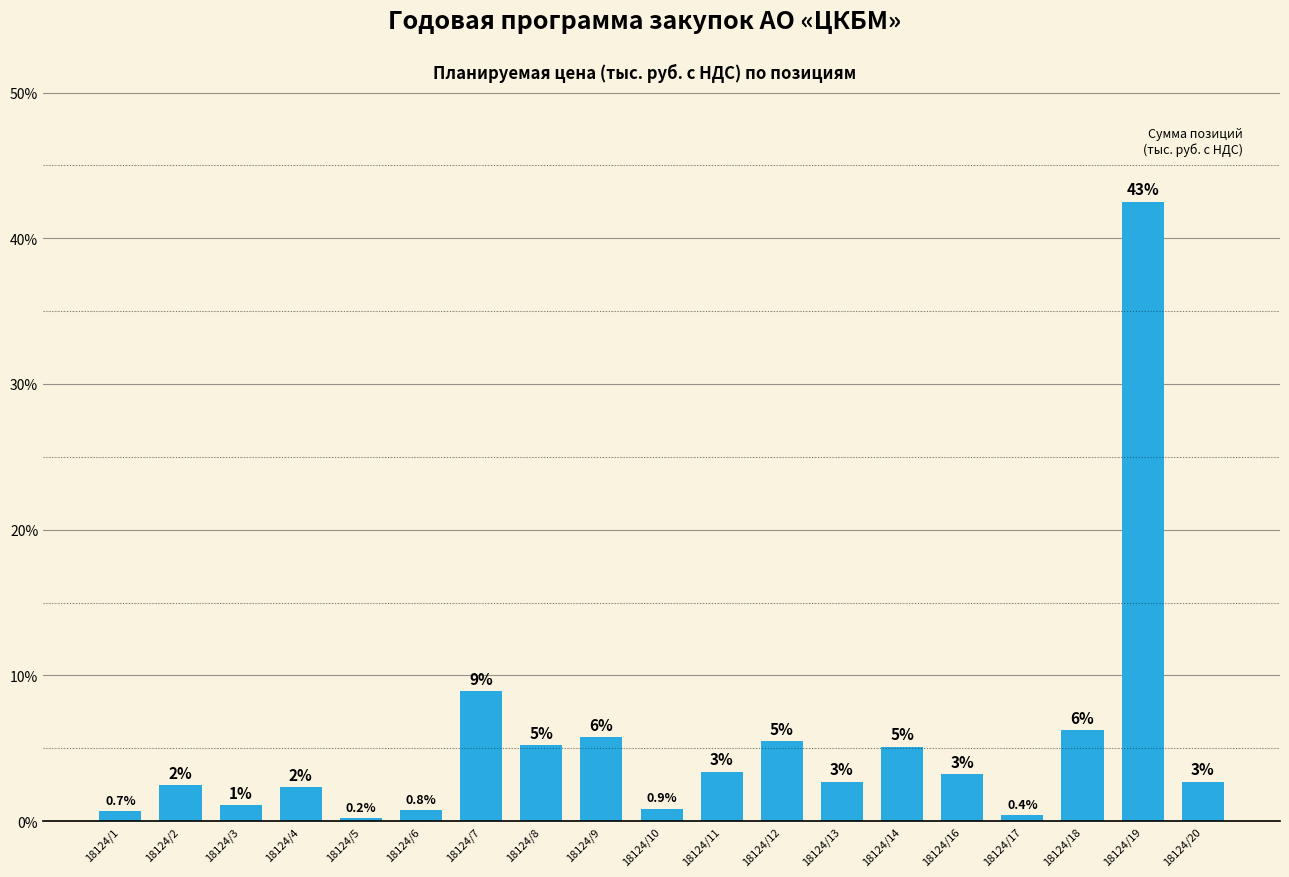

What is the greatest value displayed?

42.5